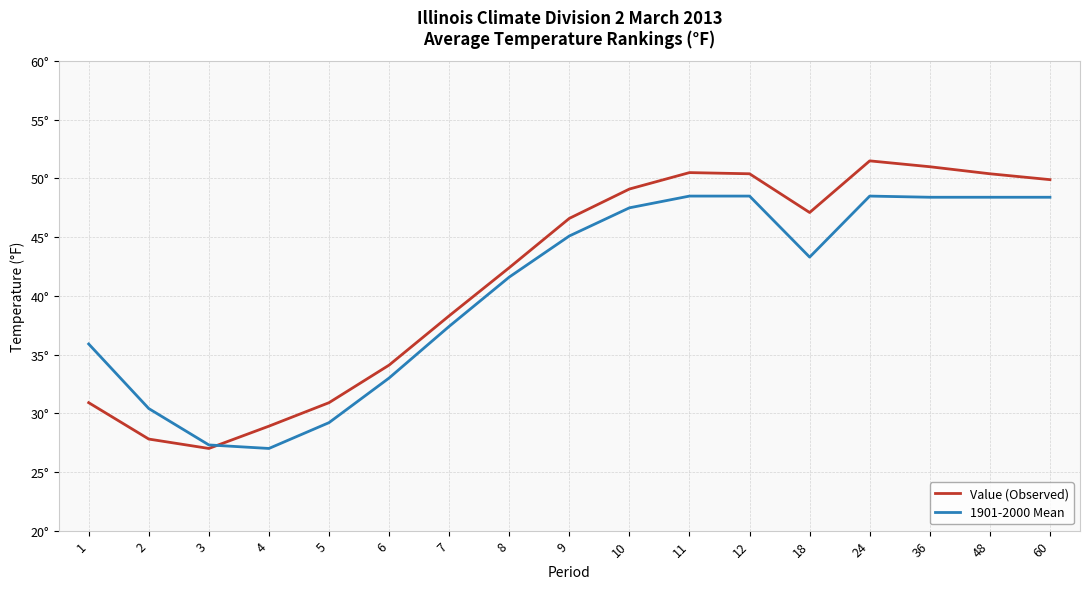

What are all the series names shown in the legend?

Value (Observed), 1901-2000 Mean